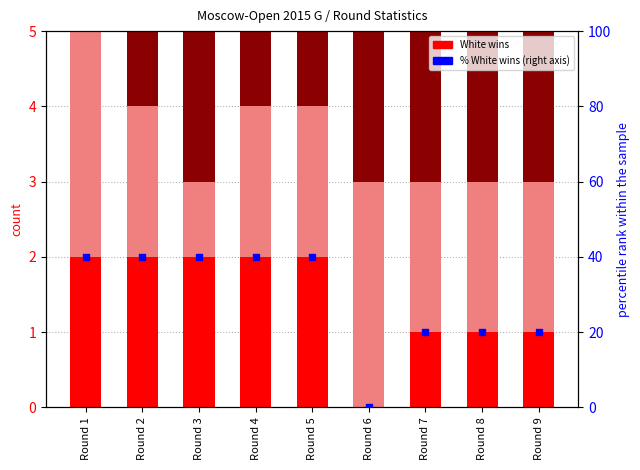

Is the value of % White wins at Round 7 greater than the value of White wins at Round 1?

Yes